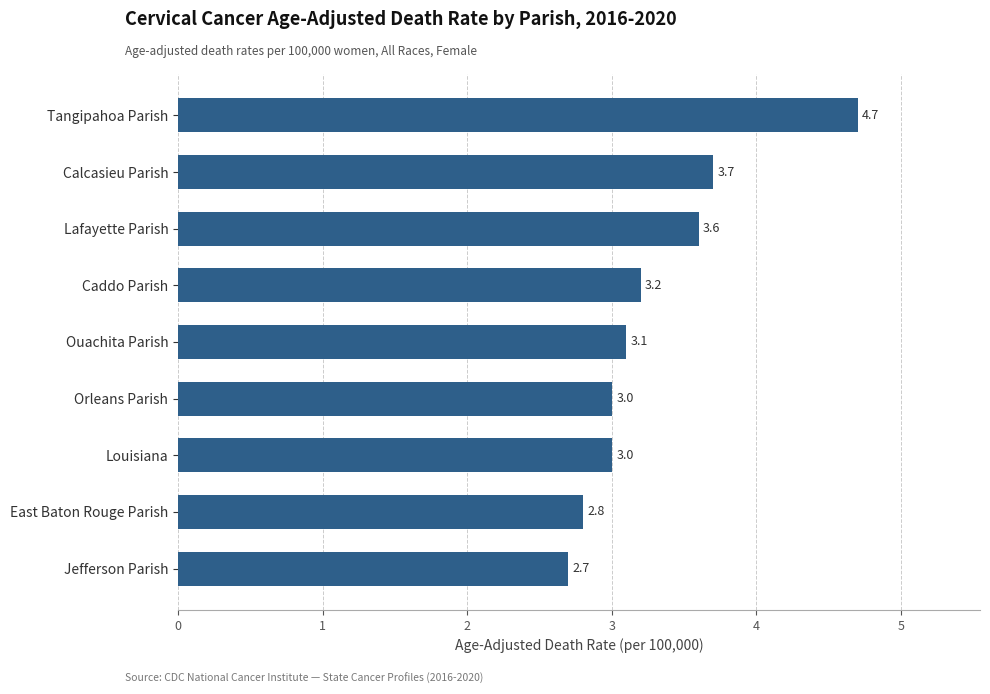

What is the change in value from Louisiana to Ouachita Parish?

+0.1